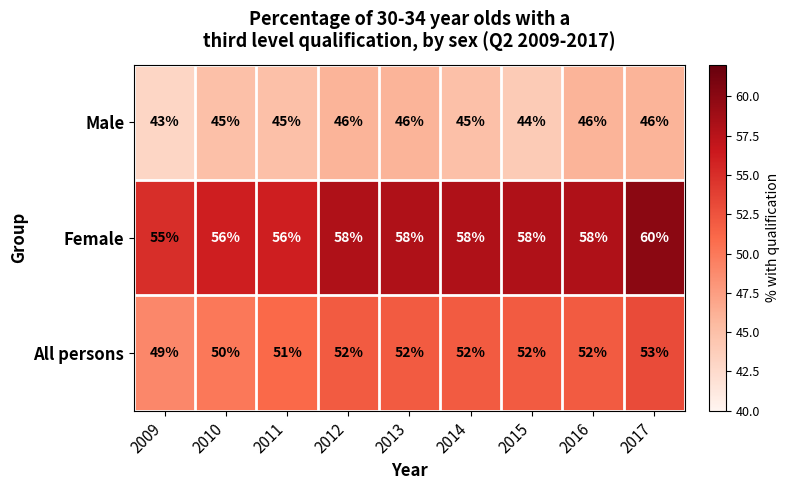

At 2015, list the series in order from smallest to largest.

Male, All persons, Female